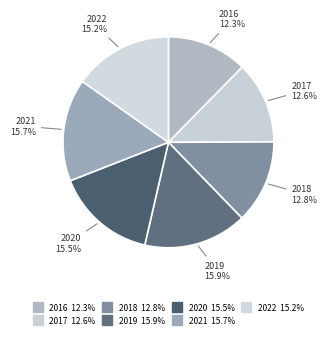

What is the largest slice in the pie chart?

2019